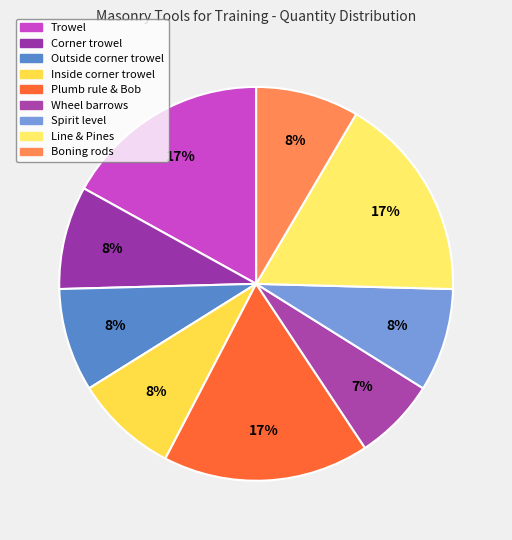

Is it true that Line & Pines is 8% of the pie?

False